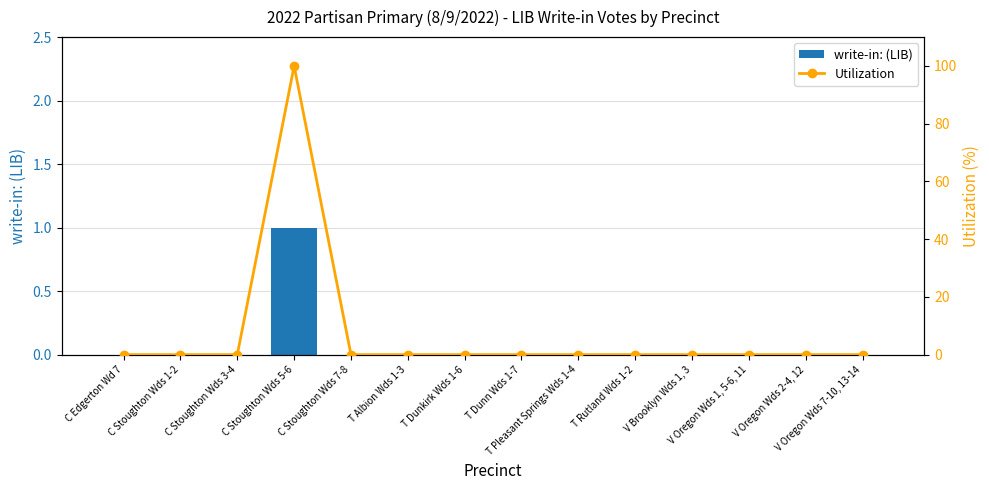

List the labels in order of write-in: (LIB) value, largest first.

C Stoughton Wds 5-6, C Edgerton Wd 7, C Stoughton Wds 1-2, C Stoughton Wds 3-4, C Stoughton Wds 7-8, T Albion Wds 1-3, T Dunkirk Wds 1-6, T Dunn Wds 1-7, T Pleasant Springs Wds 1-4, T Rutland Wds 1-2, V Brooklyn Wds 1, 3, V Oregon Wds 1, 5-6, 11, V Oregon Wds 2-4, 12, V Oregon Wds 7-10, 13-14